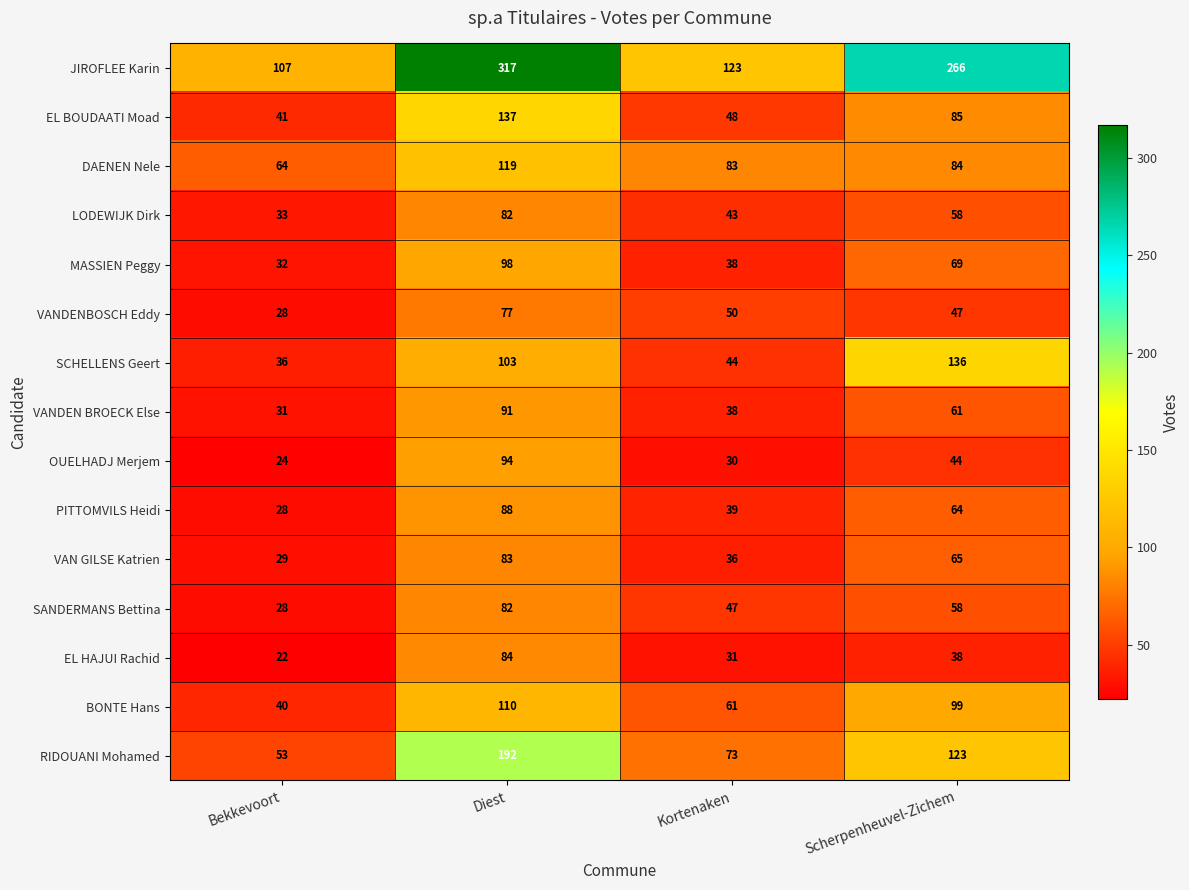

What is the sum of all JIROFLEE Karin values?

813